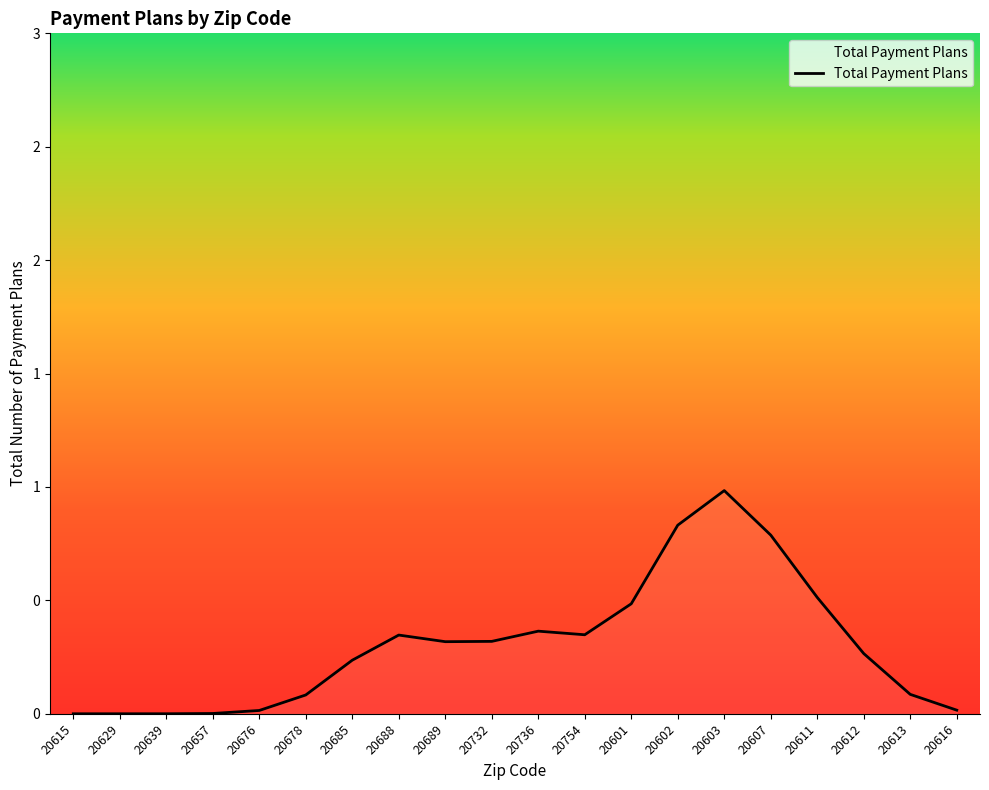

Reading left to right, transcribe all the data shown in this chart.

20615=0.0	20629=0.0	20639=0.0	20657=0.0	20676=0.0	20678=0.1	20685=0.2	20688=0.3	20689=0.3	20732=0.3	20736=0.4	20754=0.3	20601=0.5	20602=0.8	20603=1.0	20607=0.8	20611=0.5	20612=0.3	20613=0.1	20616=0.0